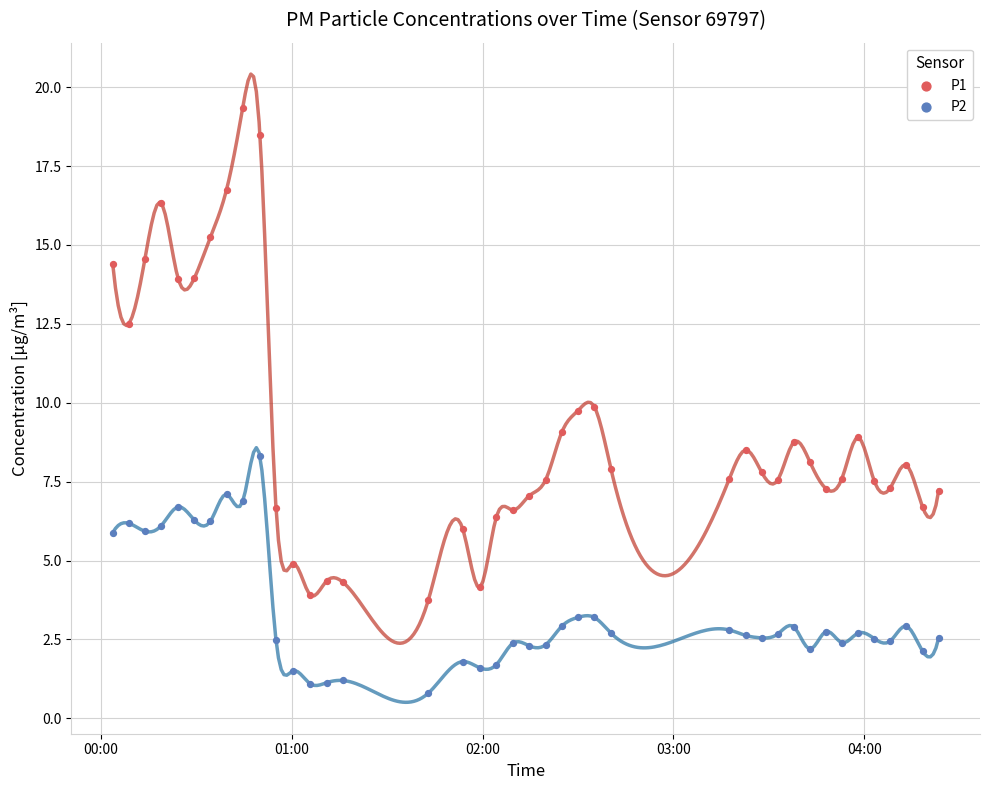

What are all the series names shown in the legend?

P1, P2